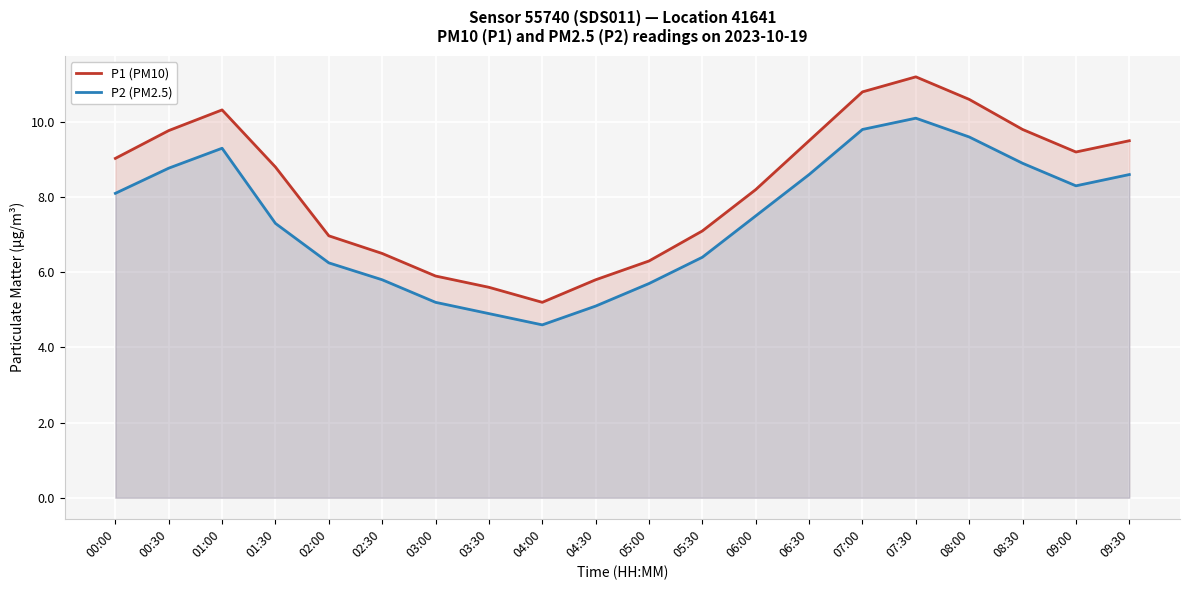

In P1 (PM10), how many points are higher than both neighbors (excluding endpoints)?

2